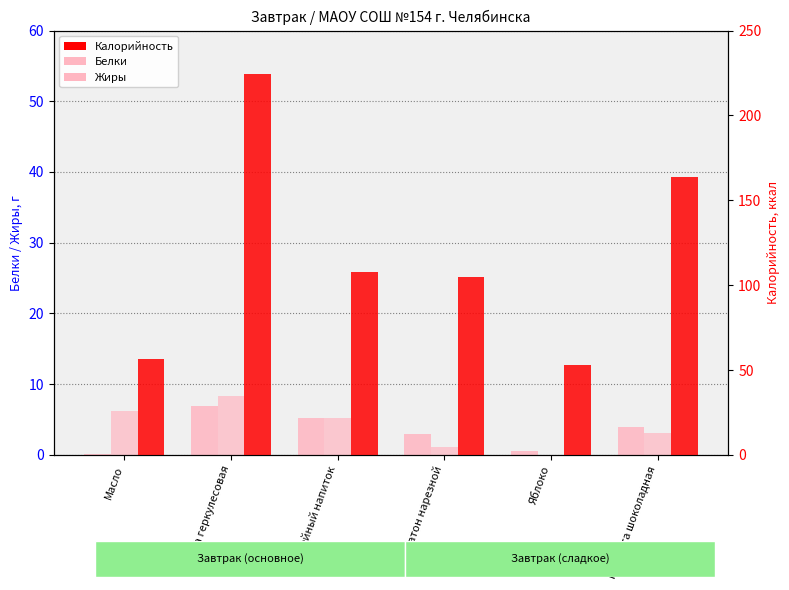

List the labels in order of Жиры value, smallest first.

Яблоко, Батон нарезной, Конфета шоколадная, Кофейный напиток, Масло, Каша геркулесовая